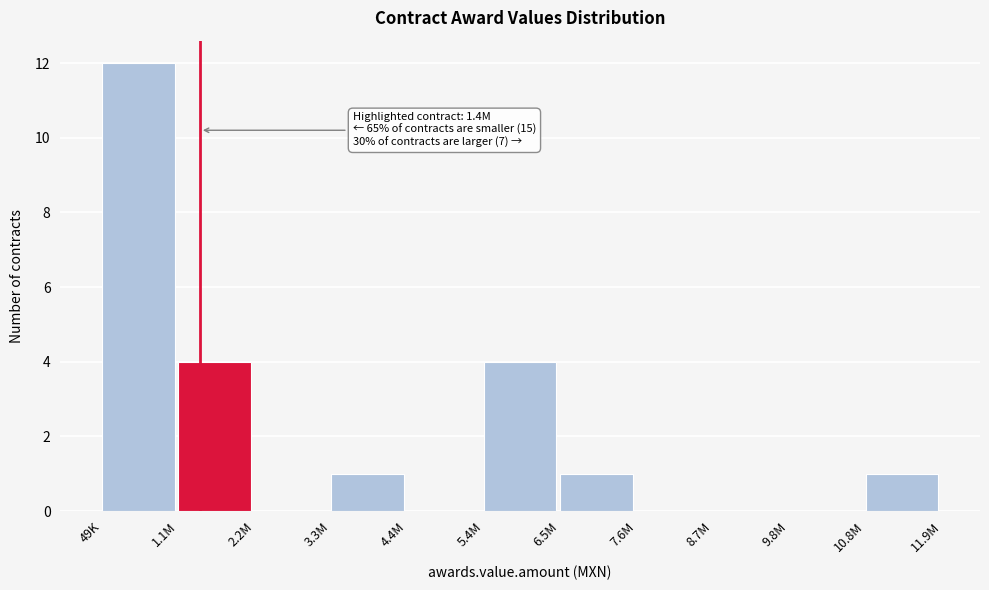

Reading right to left, extract all data points from this chart.

10.8M=1	9.8M=0	8.7M=0	7.6M=0	6.5M=1	5.4M=4	4.4M=0	3.3M=1	2.2M=0	1.1M=4	49K=12